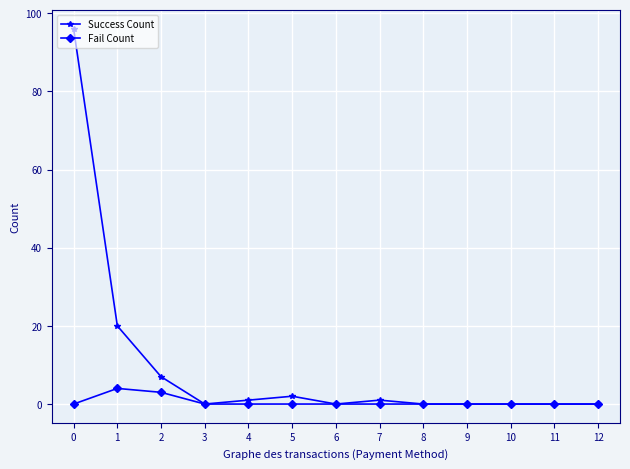

The value of Fail Count at 0 is 0. True or false?

True